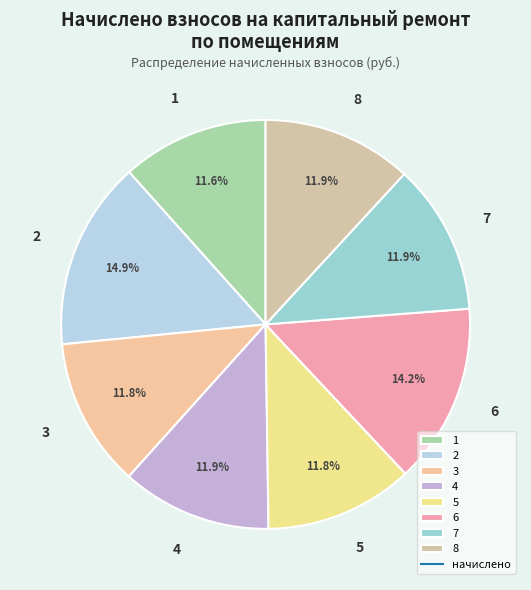

To the nearest percent, what is the average slice percentage?

12%